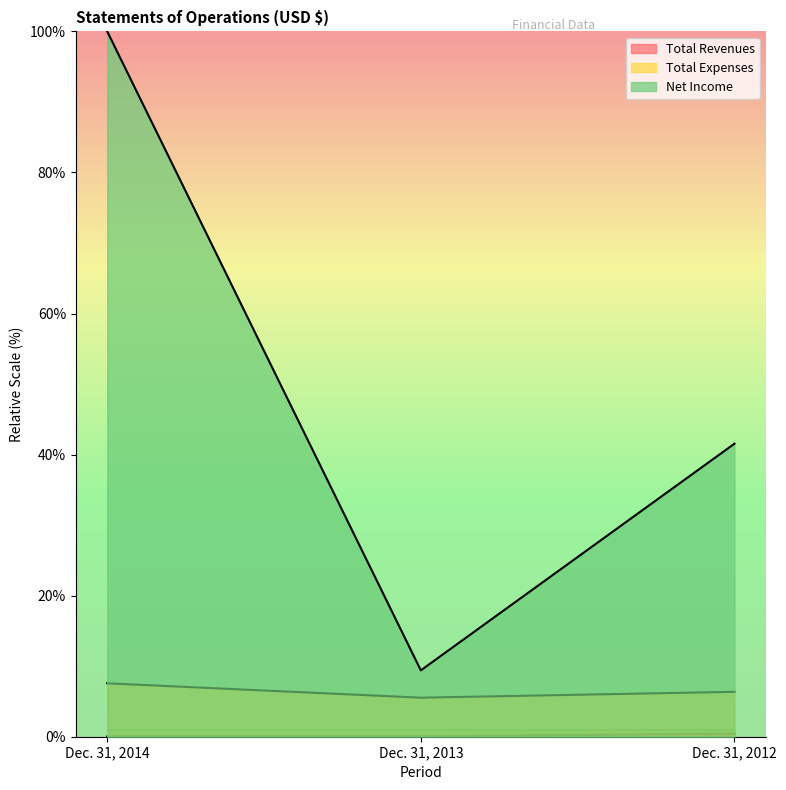

Does the chart display data point markers on the line(s)?

No